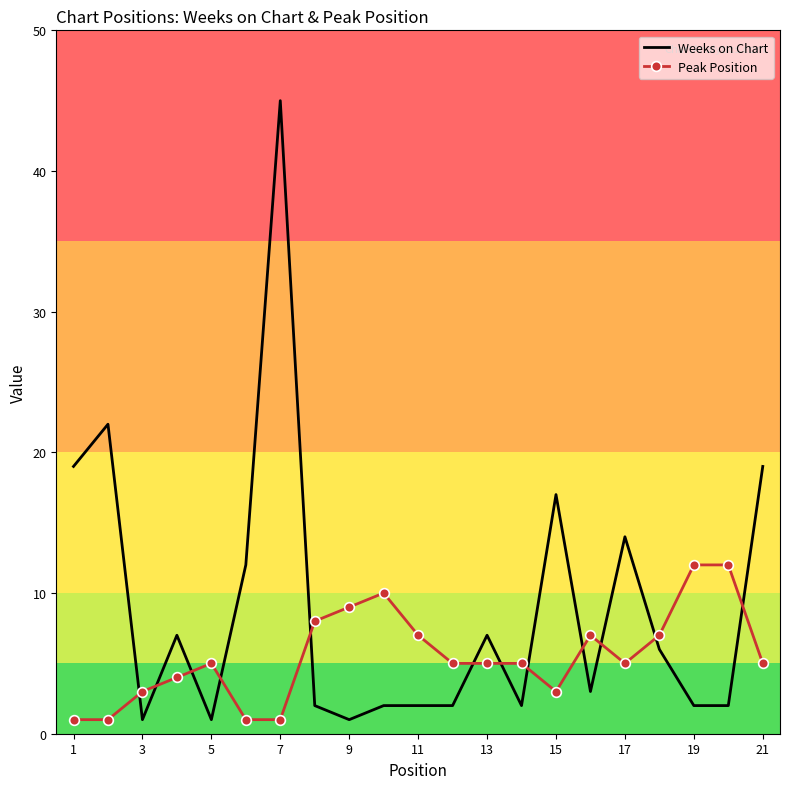

Which series has the largest total across all categories?

Weeks on Chart